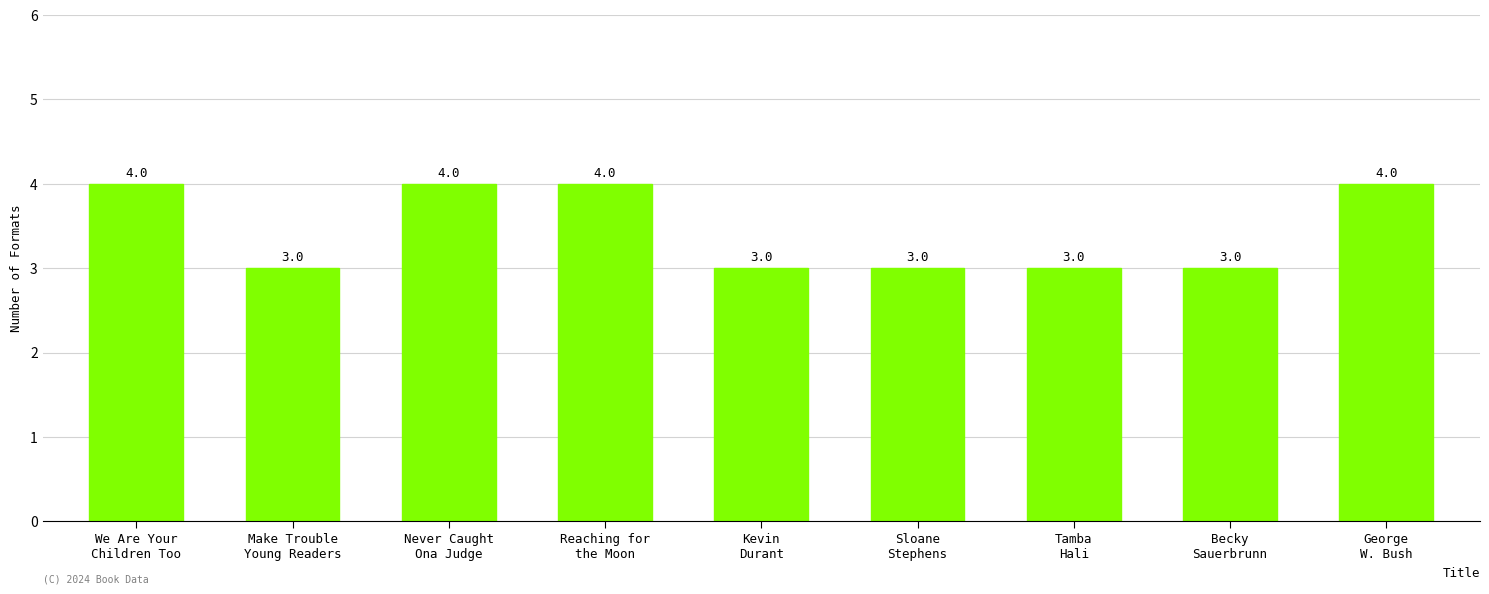

Reading left to right, transcribe all the data shown in this chart.

We Are Your
Children Too=4	Make Trouble
Young Readers=3	Never Caught
Ona Judge=4	Reaching for
the Moon=4	Kevin
Durant=3	Sloane
Stephens=3	Tamba
Hali=3	Becky
Sauerbrunn=3	George
W. Bush=4